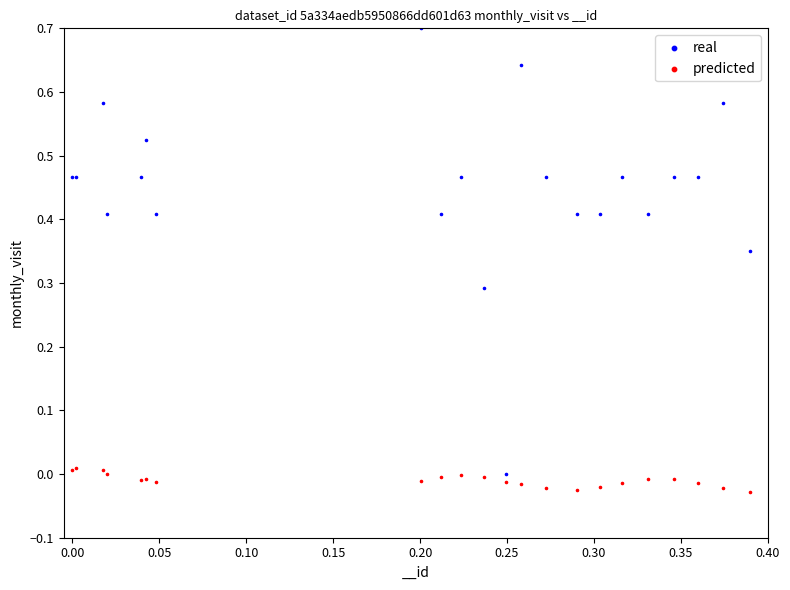

Which series has the largest Y range (max minus min)?

real